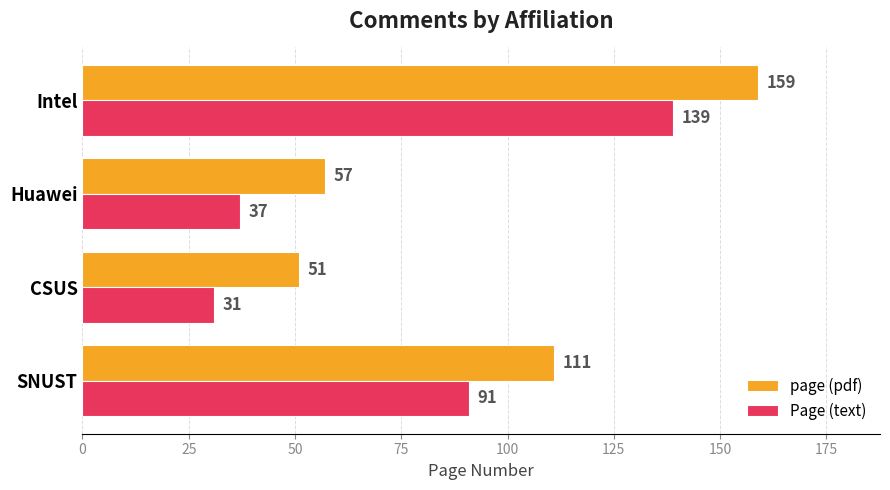

True or false: page (pdf) has a value of 159 at Intel.

True